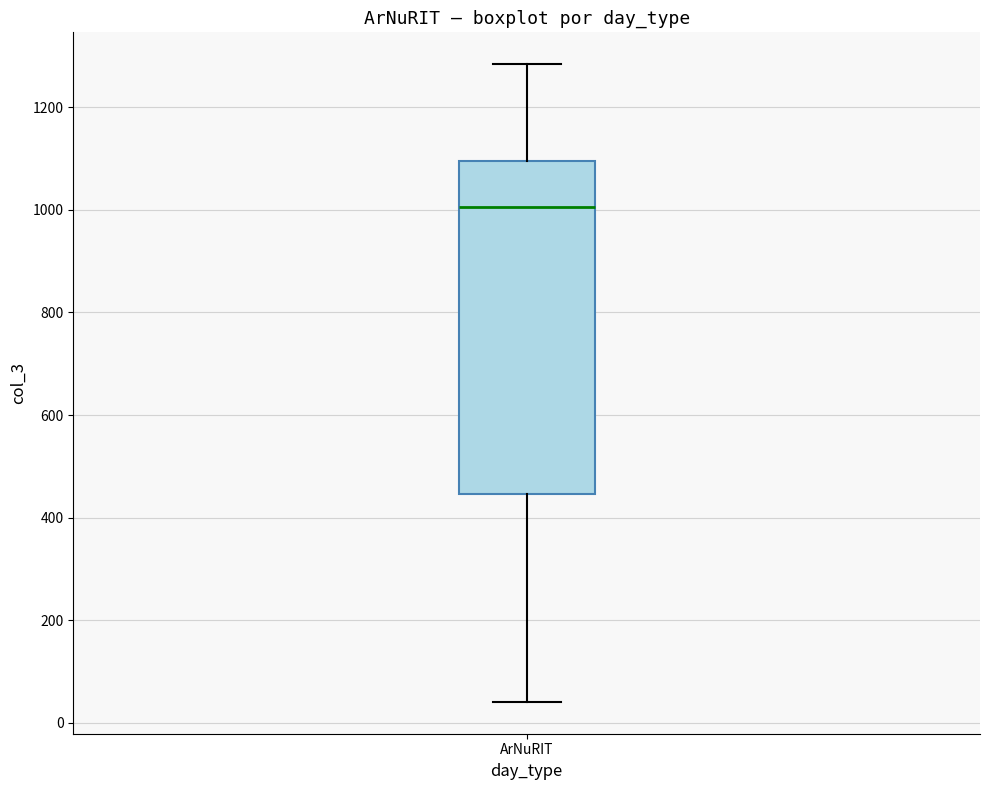

Where does the median line of the box for ArNuRIT sit on the y-axis? The values are not printed on the chart, so give them approximately, as read against the axis.

1000